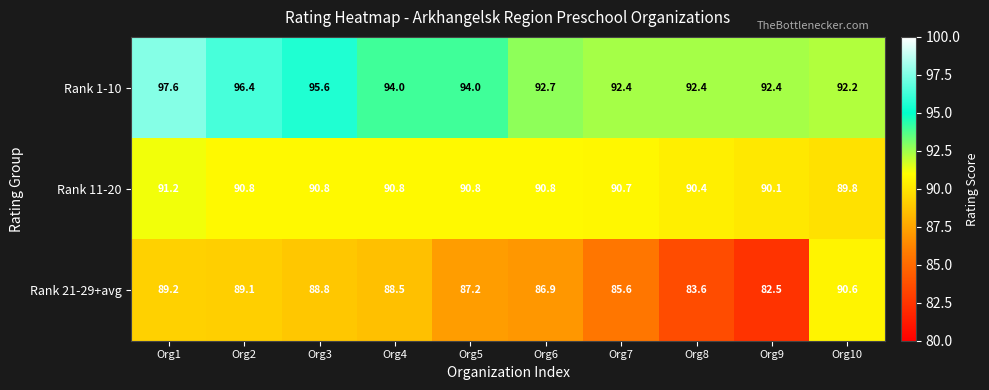

What is the sum of all Rank 1-10 values?

939.7